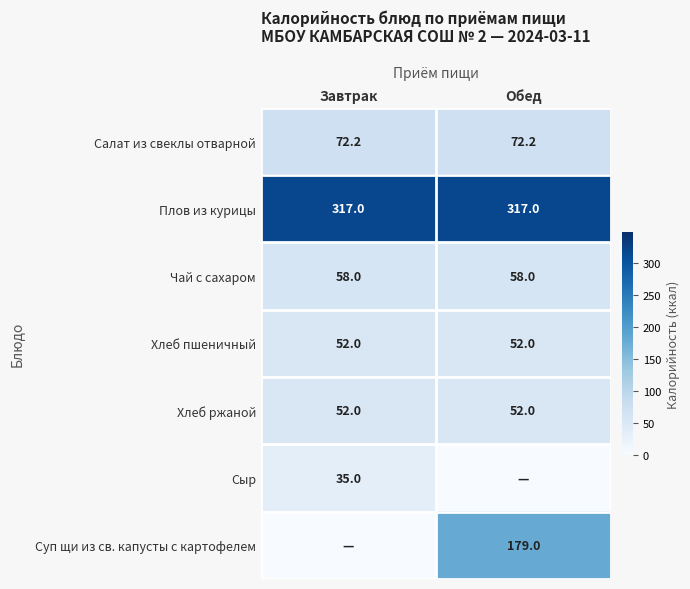

Is it true that Сыр equals 35.0 at Завтрак?

True